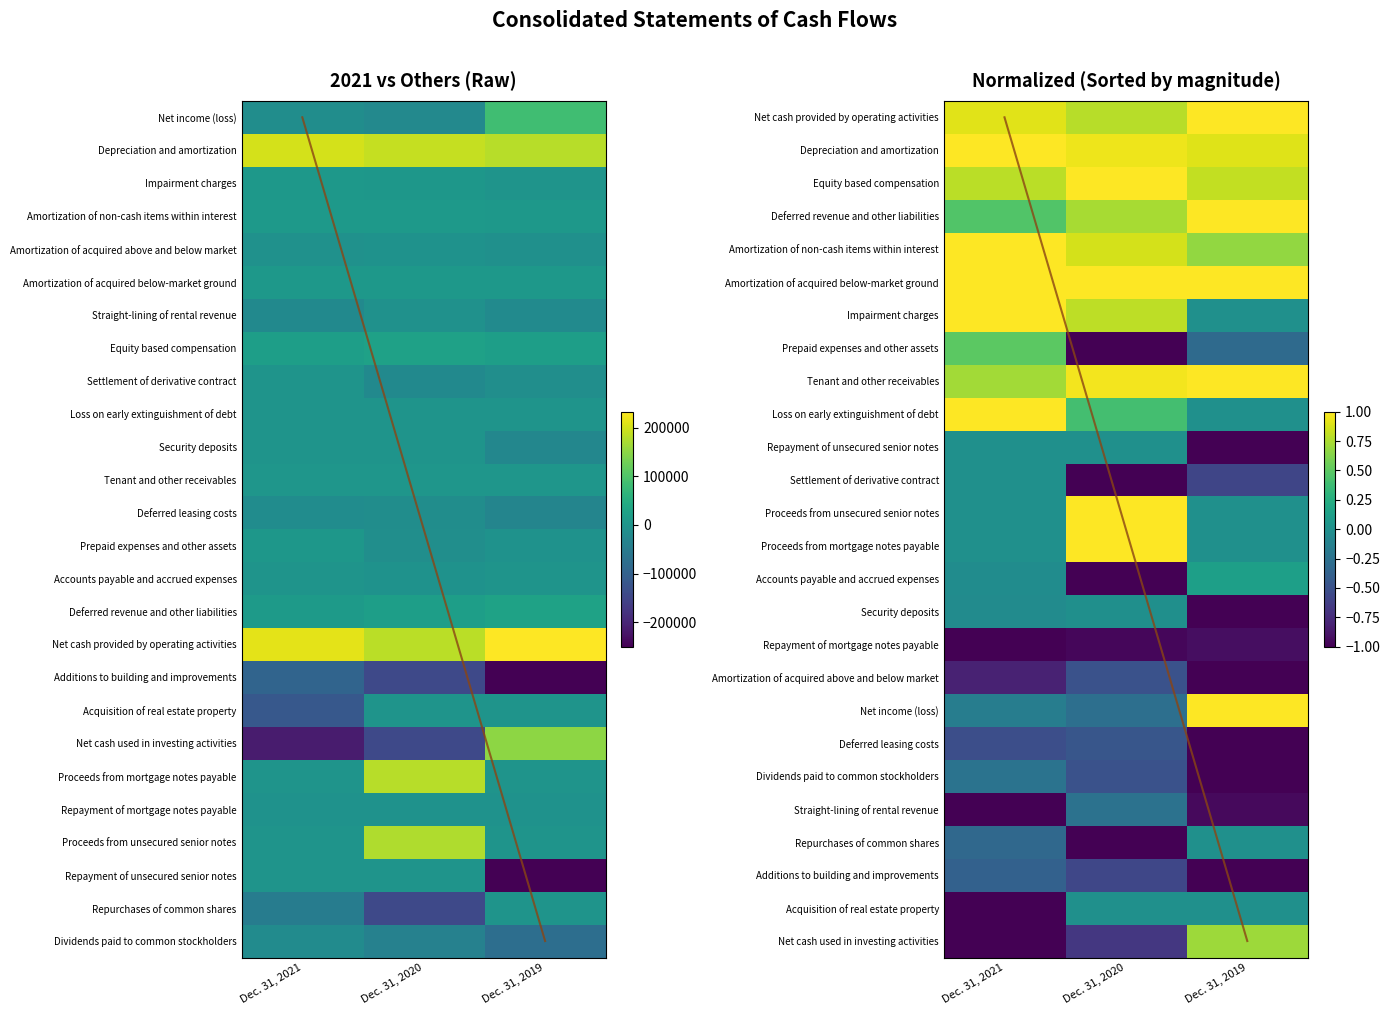

Is it true that Proceeds from unsecured senior notes equals 0.0 at Dec. 31, 2021?

True